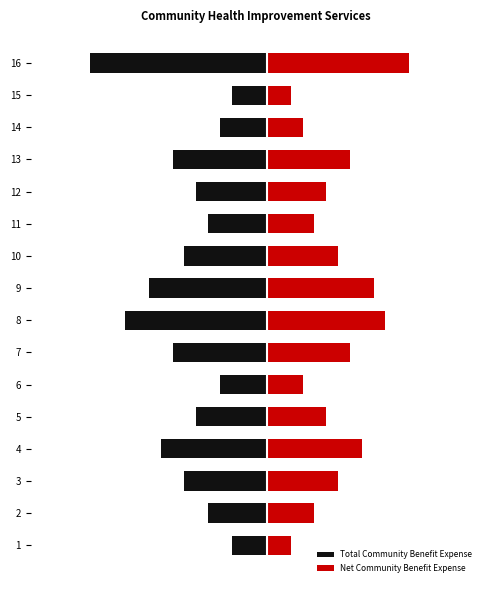

At which category does the chart reach its minimum across all series?

16